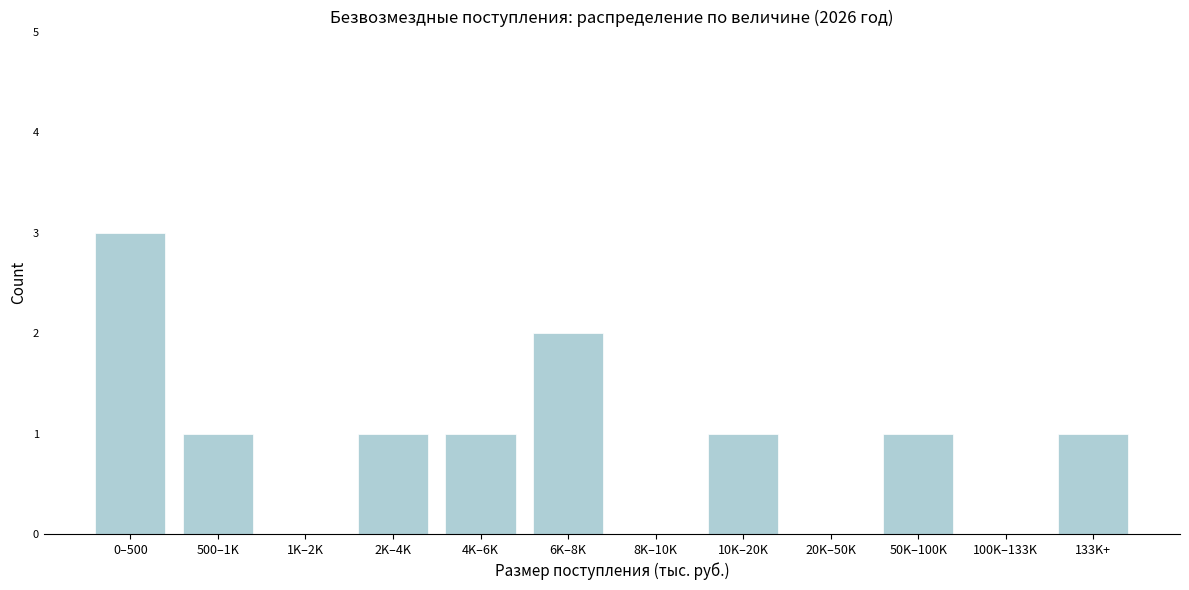

Reading right to left, extract all data points from this chart.

133K+=1	100K–133K=0	50K–100K=1	20K–50K=0	10K–20K=1	8K–10K=0	6K–8K=2	4K–6K=1	2K–4K=1	1K–2K=0	500–1K=1	0–500=3